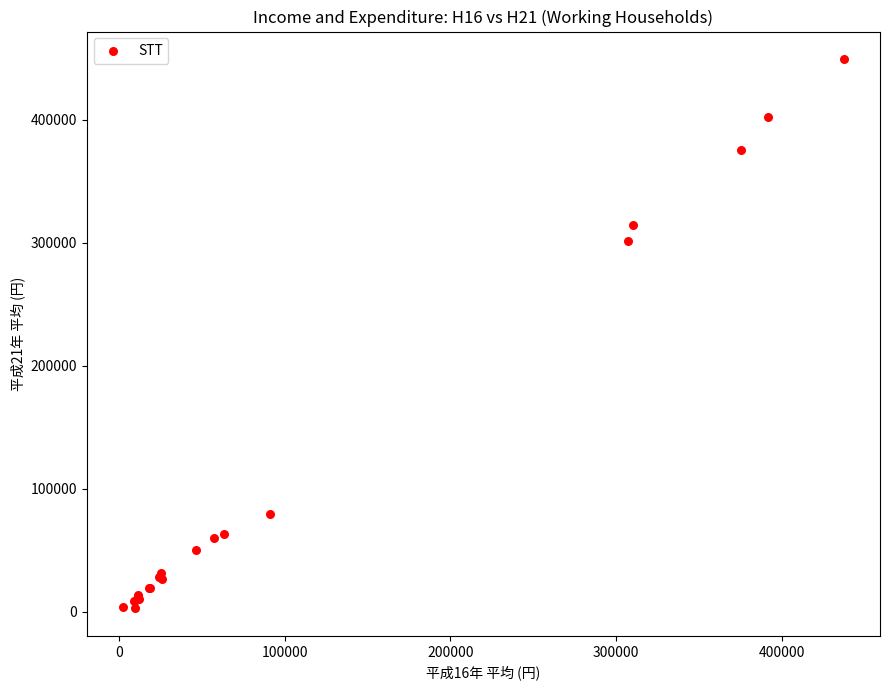

What Y value in the scatter plot is closest to 226062?

301599